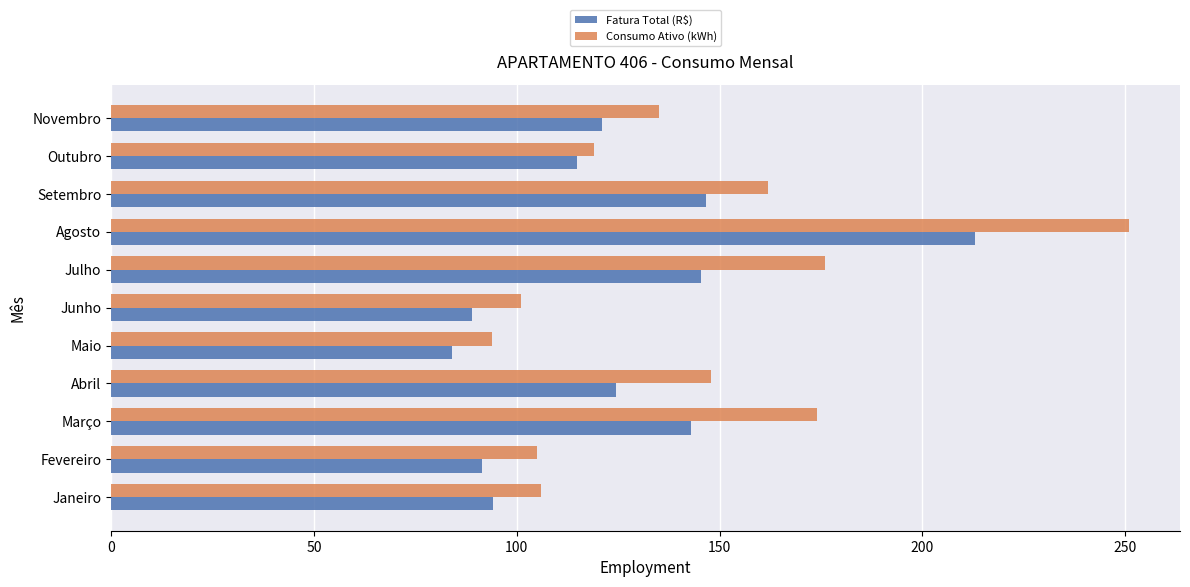

Is it true that Fatura Total (R$) equals 142.9 at Março?

True